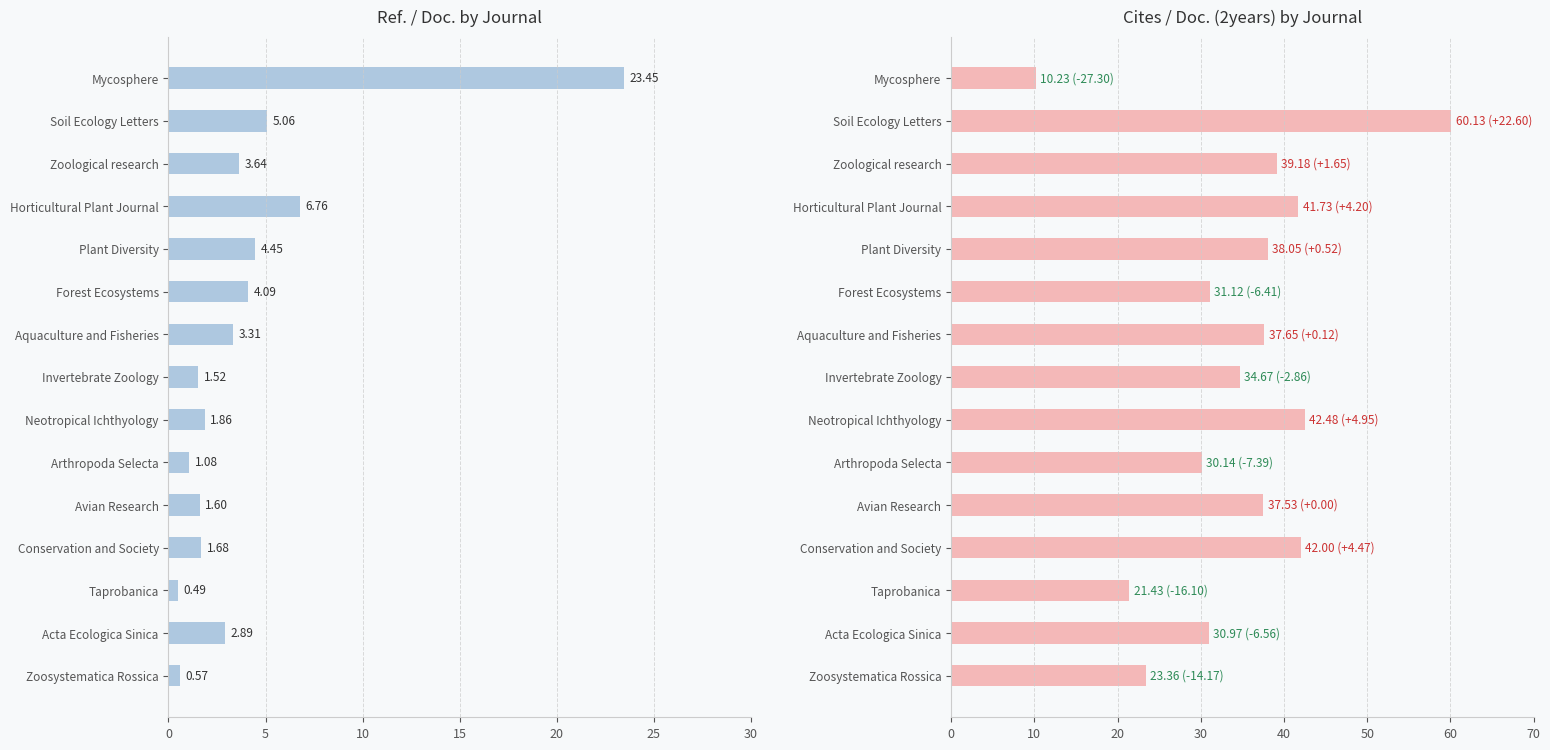

Rank the series by their maximum value, from lowest to highest.

Ref. / Doc., Cites / Doc. (2years)